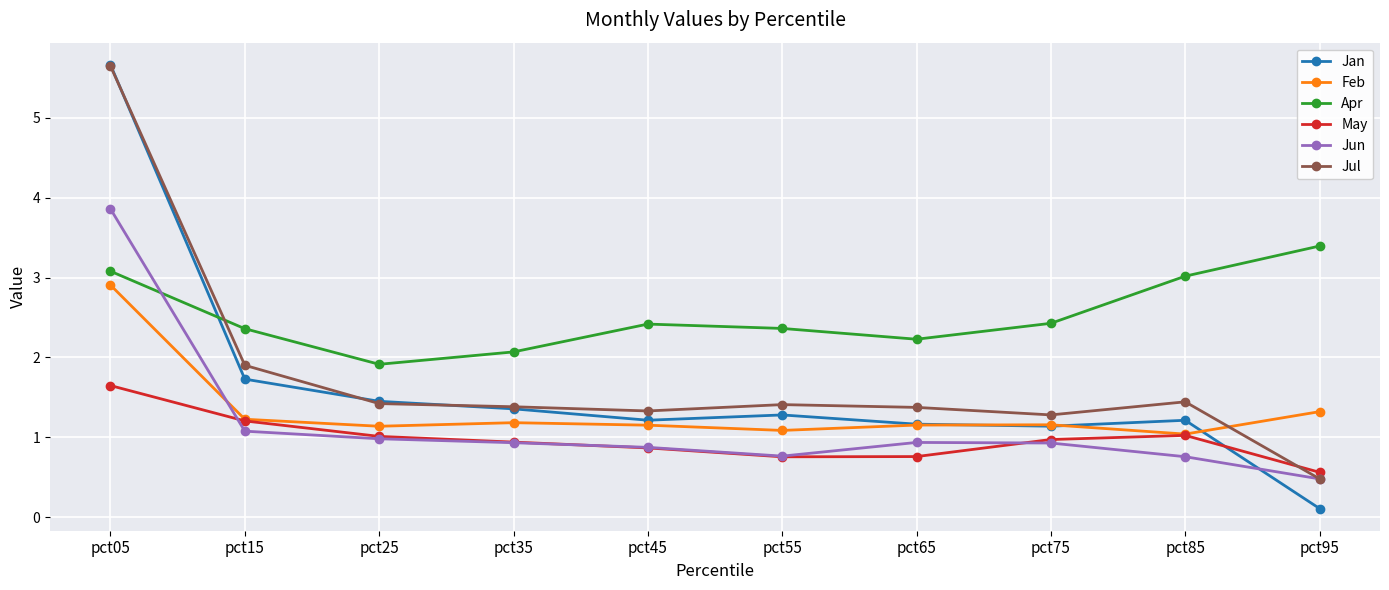

How many intersections are there between Jun and Feb?

1